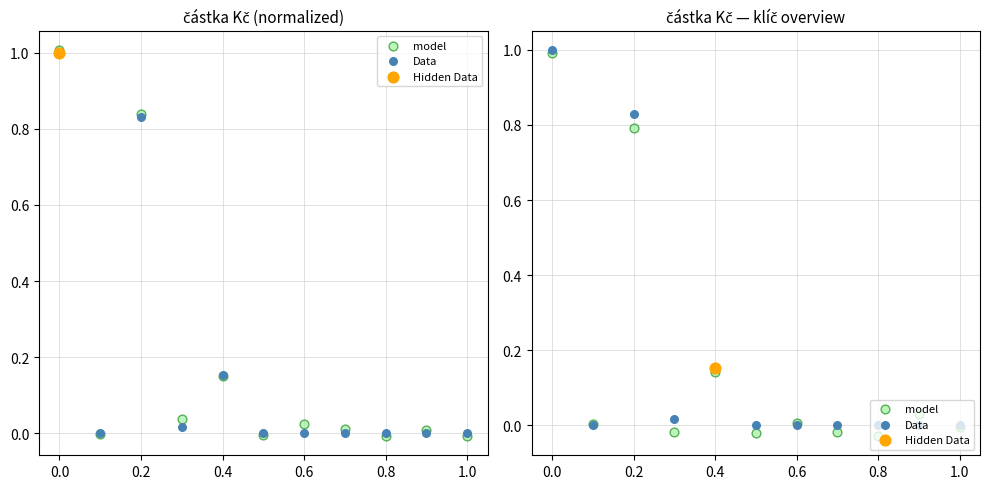

Is the value of Data at 0.6 greater than the value of model at 0.6?

No